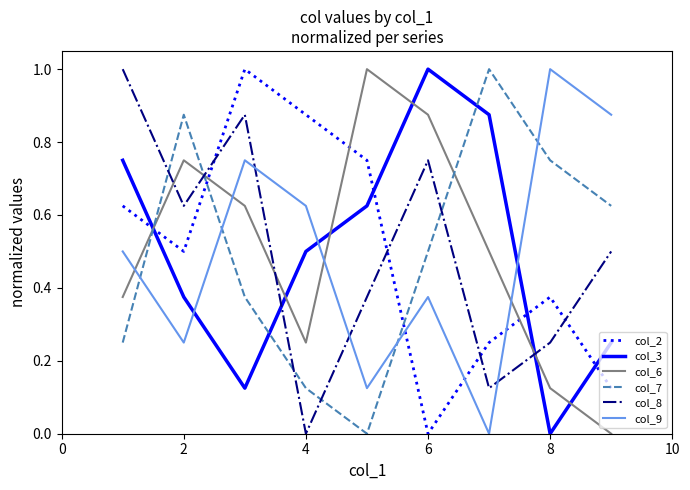

After their last crossing, which series has the higher values: col_3 or col_9?

col_9